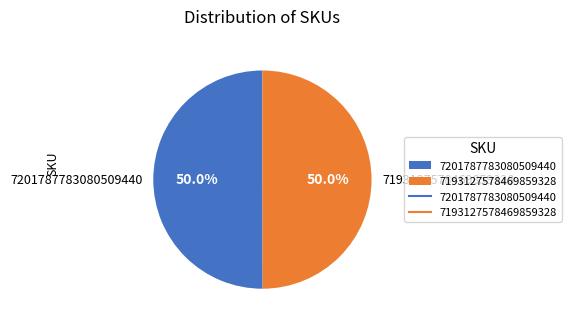

Do 7193127578469859328 and 7201787783080509440 together represent more than half of the pie?

Yes